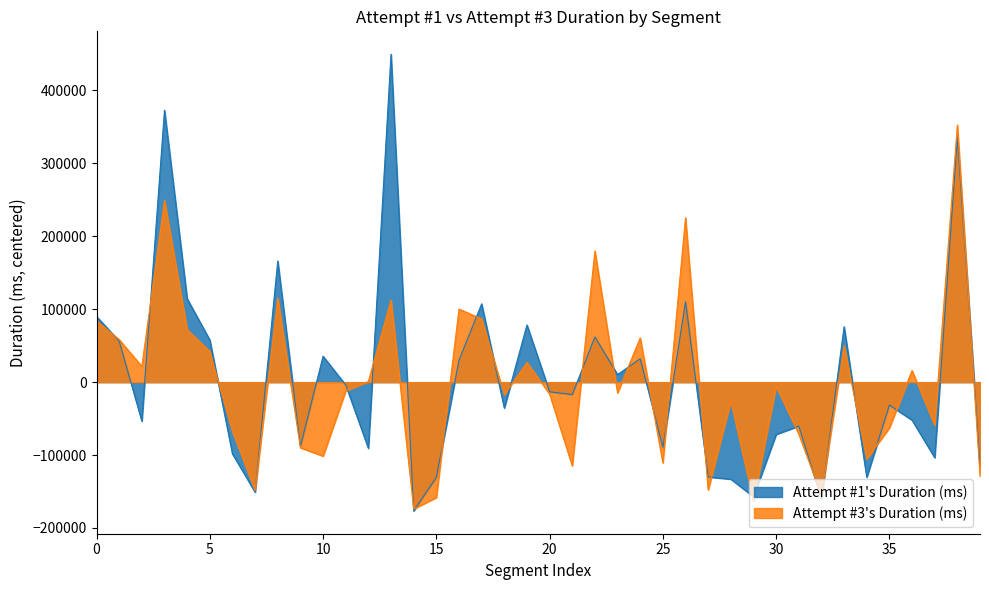

How many values in Attempt #3's Duration (ms) are above zero?

18